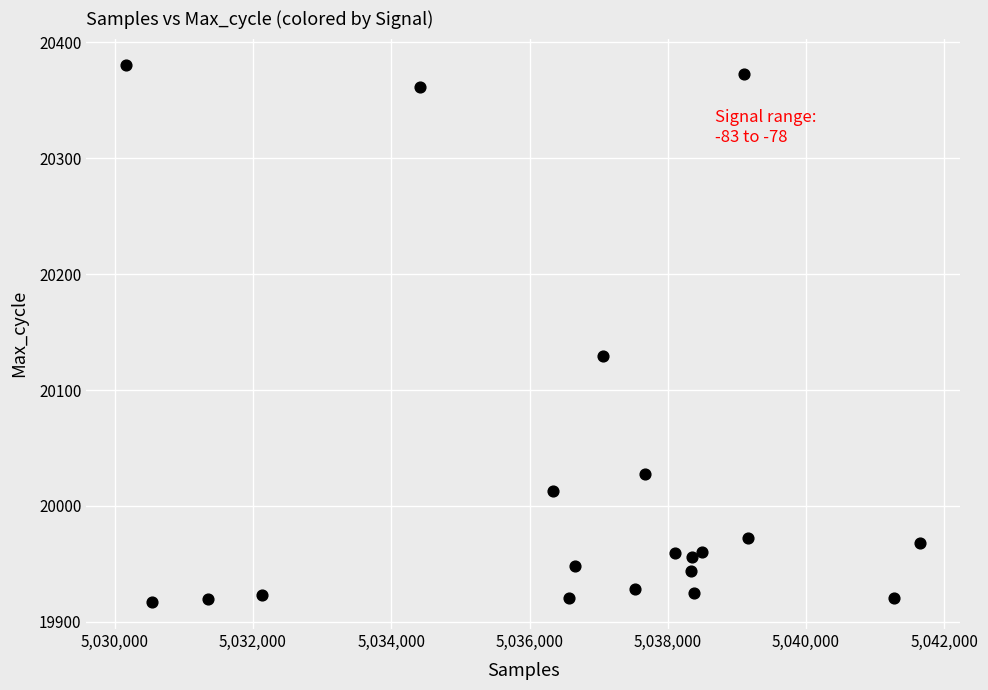

What is the range of Y values (max minus min)?

463